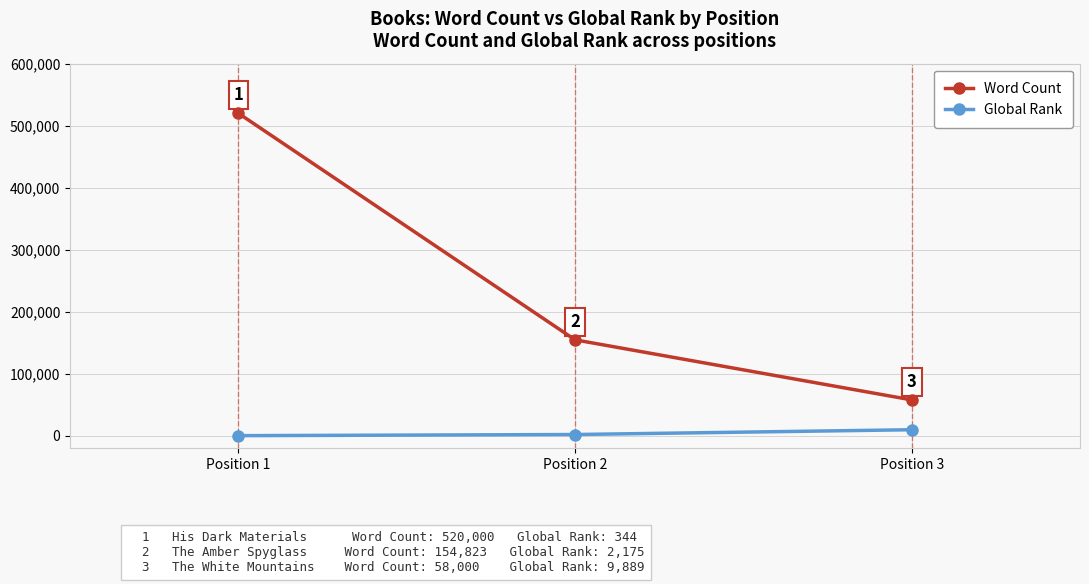

How many data points in Word Count are less than 154823?

1